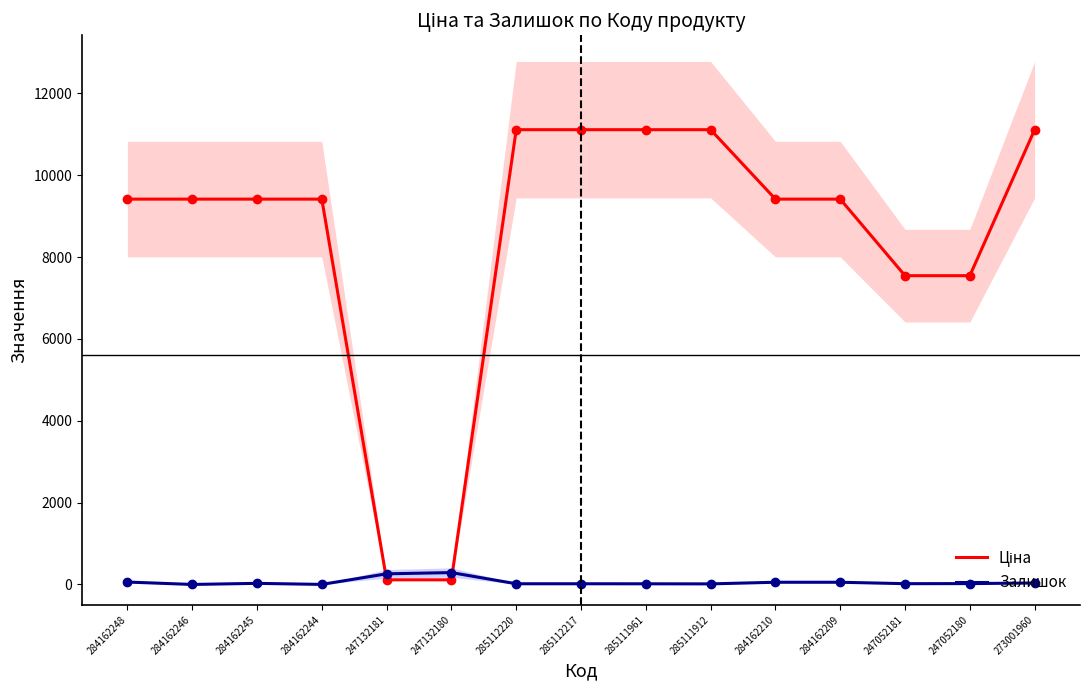

Between 285111912 and 247052180, which series saw the biggest shift?

Ціна